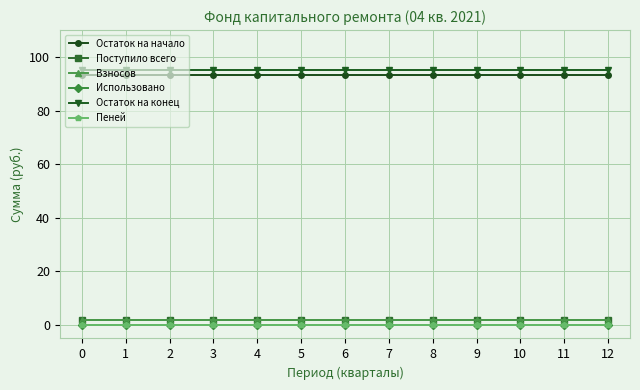

Does the chart display data point markers on the line(s)?

Yes